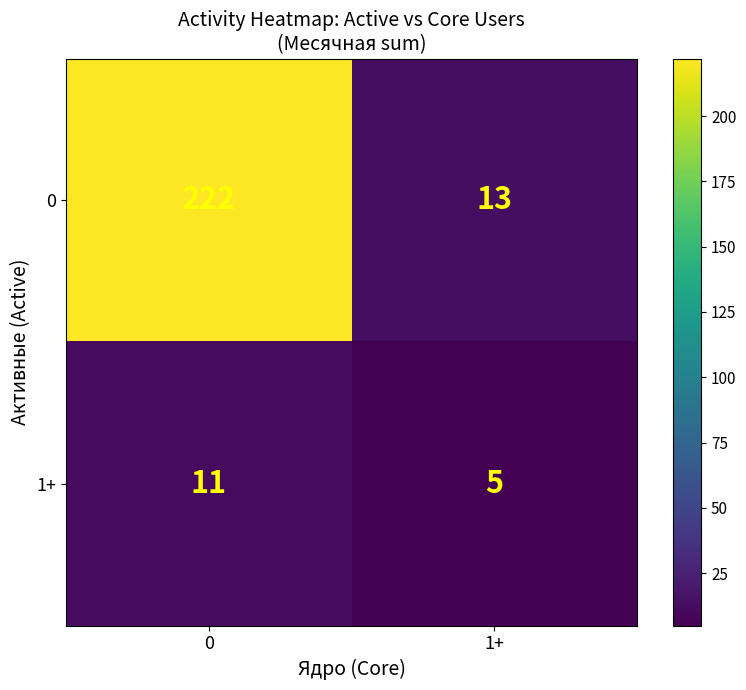

What is the lowest value of the 1+ series?

5